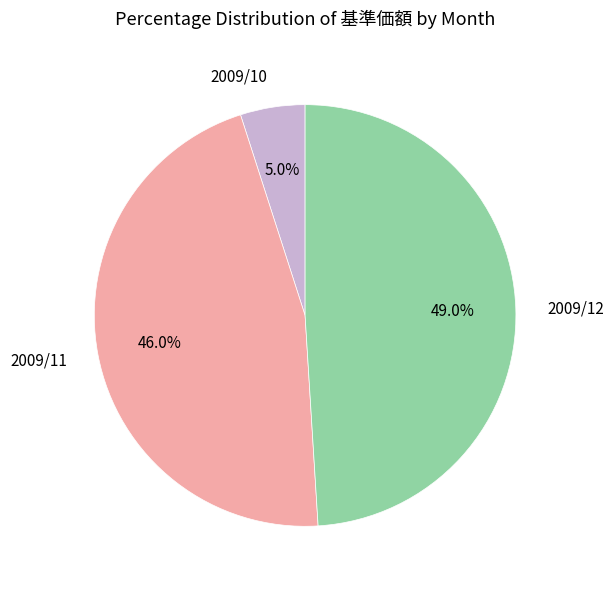

To the nearest percent, what is the average slice percentage?

33%